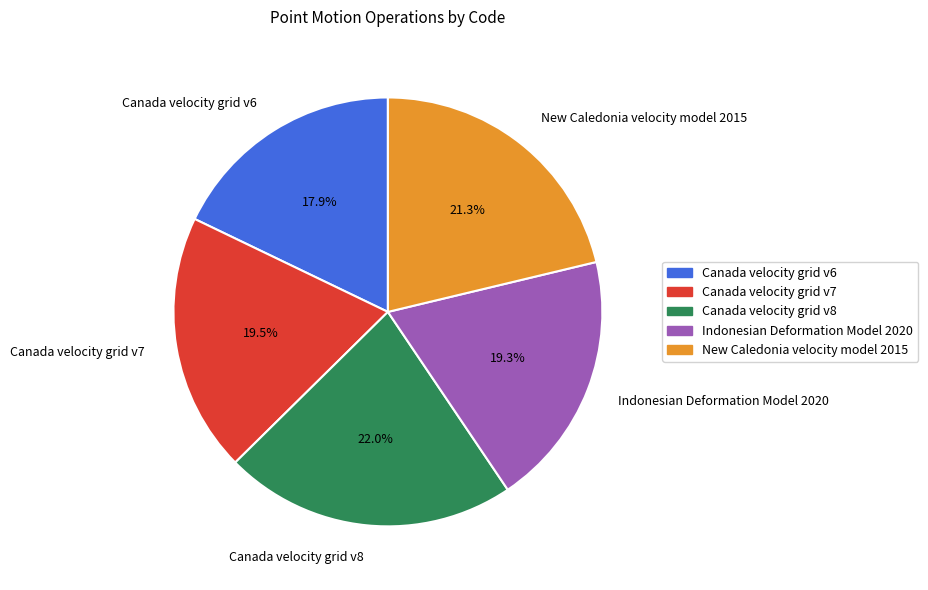

How much of the chart is everything except Canada velocity grid v8?

78.0%